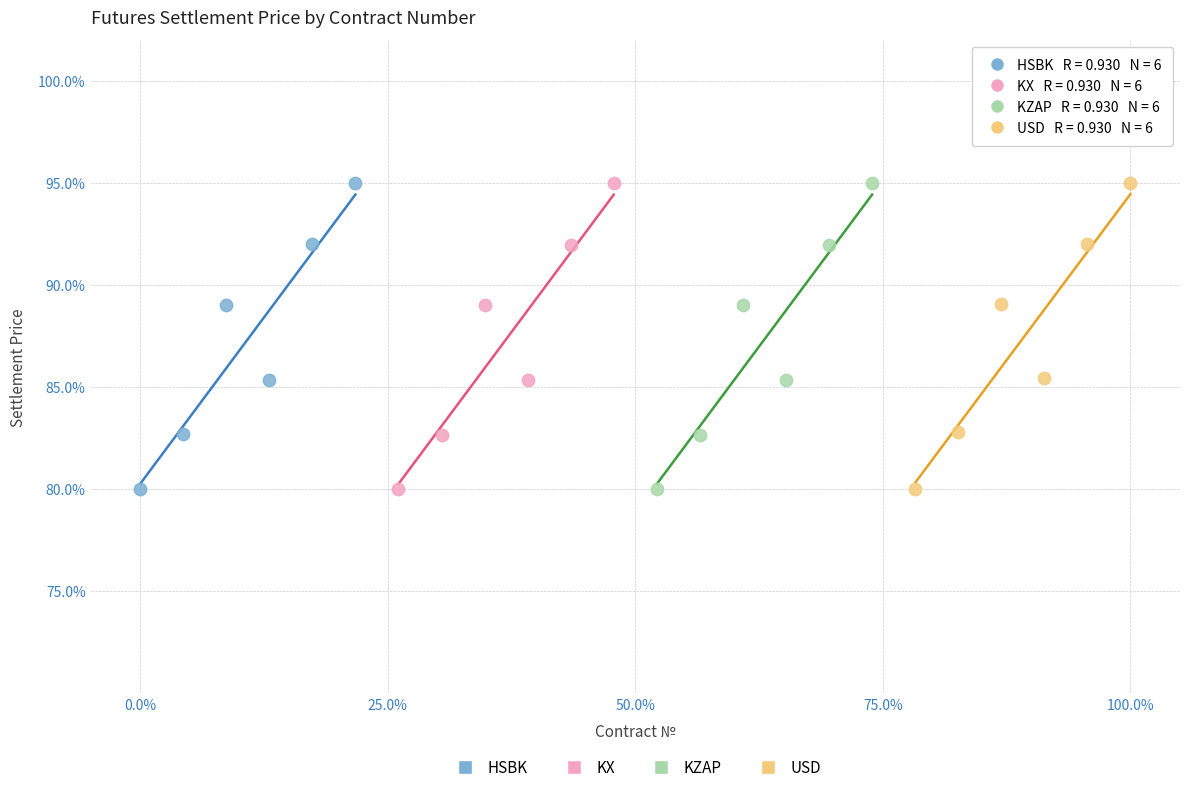

What are all the series names shown in the legend?

HSBK, KX, KZAP, USD